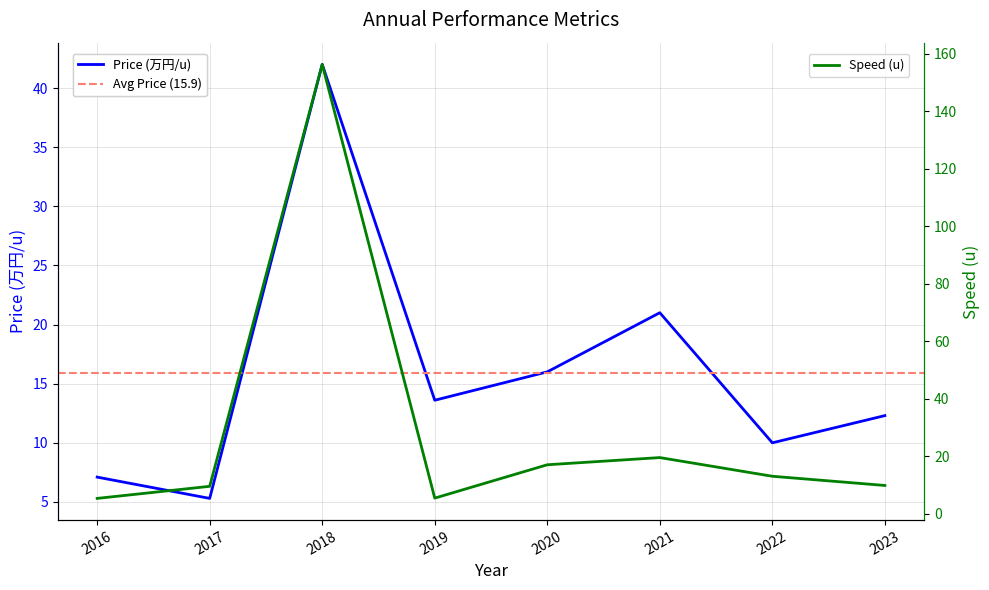

Reading left to right, extract all data points from this chart.

Price (万/u): 2016=7.1	2017=5.3	2018=42.0	2019=13.6	2020=16.0	2021=21.0	2022=10.0	2023=12.3
Speed (u): 2016=5.3	2017=9.5	2018=156.3	2019=5.4	2020=17.0	2021=19.5	2022=13.0	2023=9.8